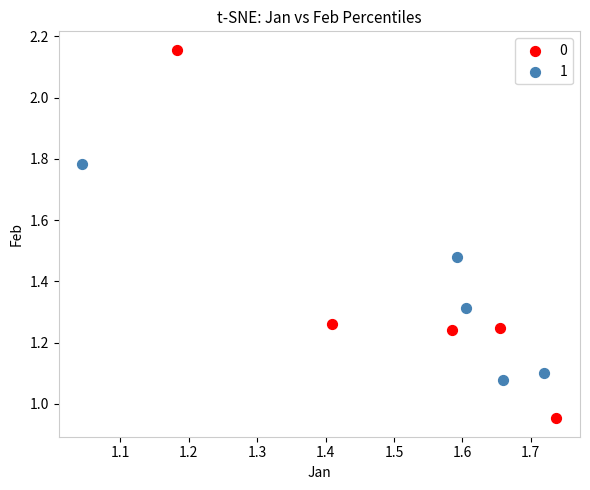

Which series reaches the minimum Y coordinate?

0